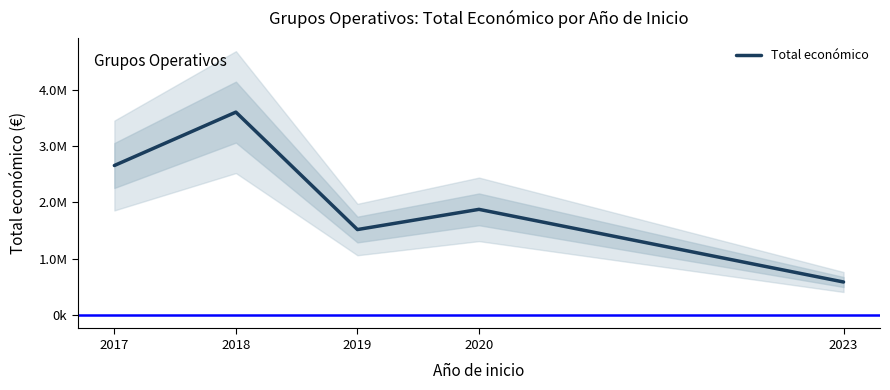

Count the values in the range 1519310 to 2654283.

3